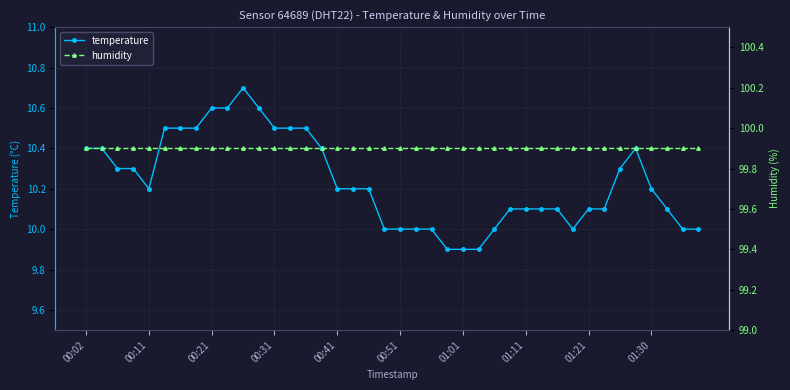

Where does the temperature series first go above 10?

00:02